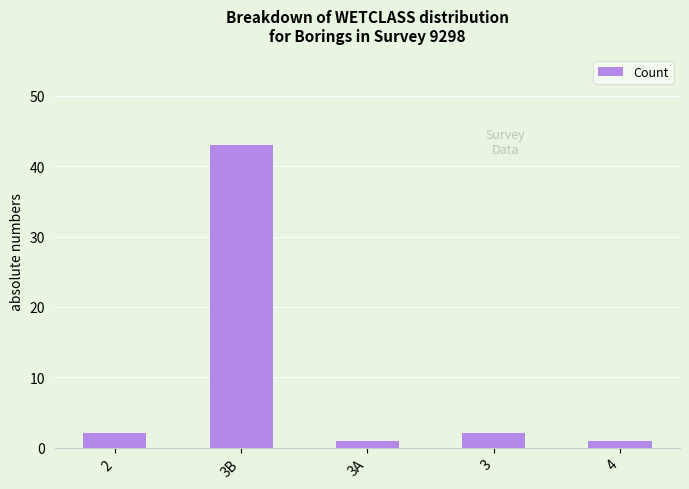

What position from the left is 3B?

2